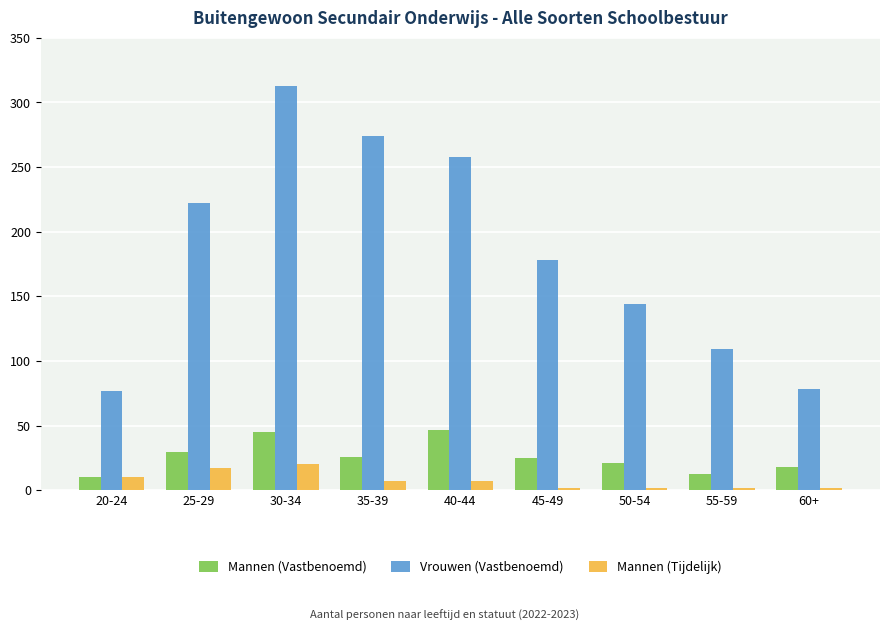

The Mannen (Vastbenoemd) series shows 45 at 30-34. True or false?

True